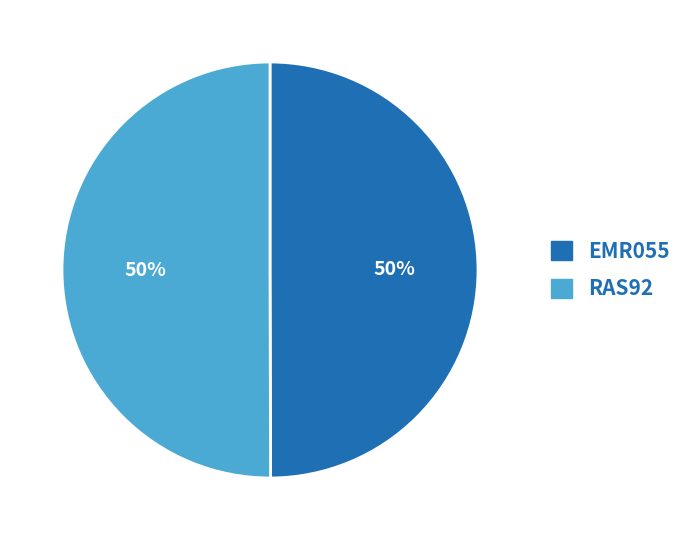

True or false: EMR055 accounts for 50% of the total.

True